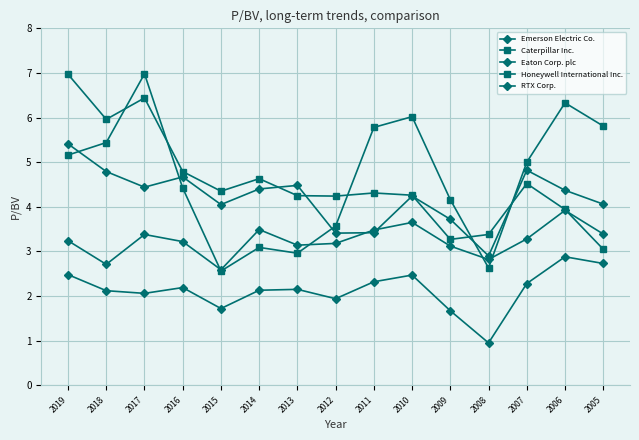

How many lines are shown in the chart?

5